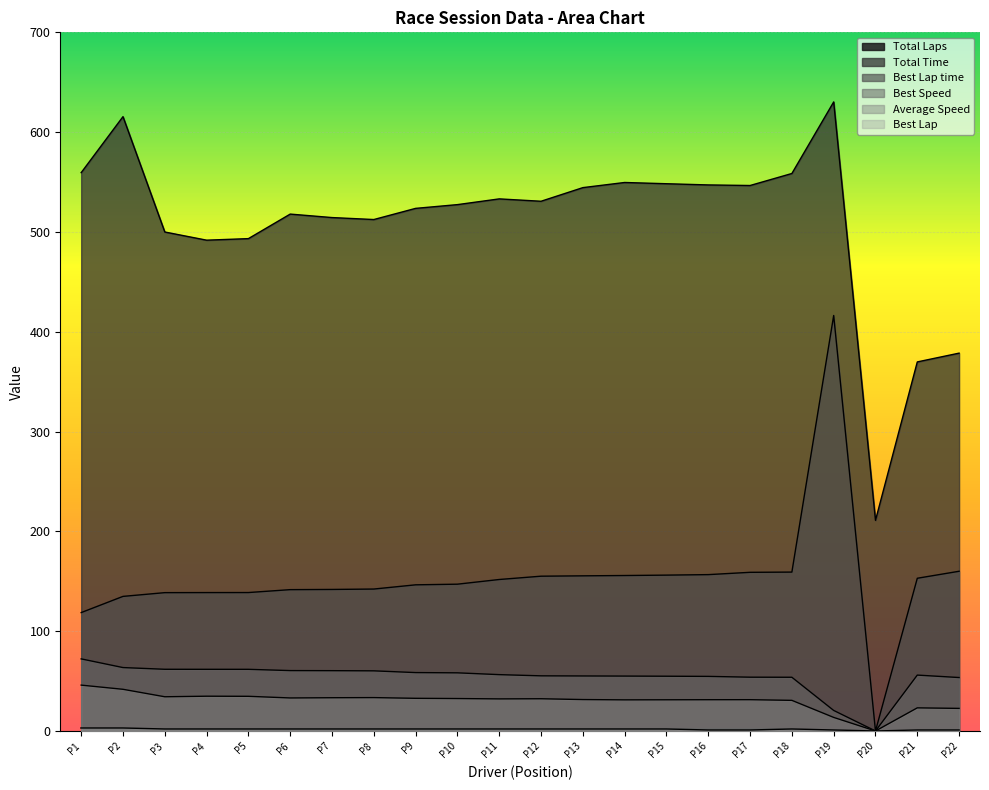

How many lines are shown in the chart?

6